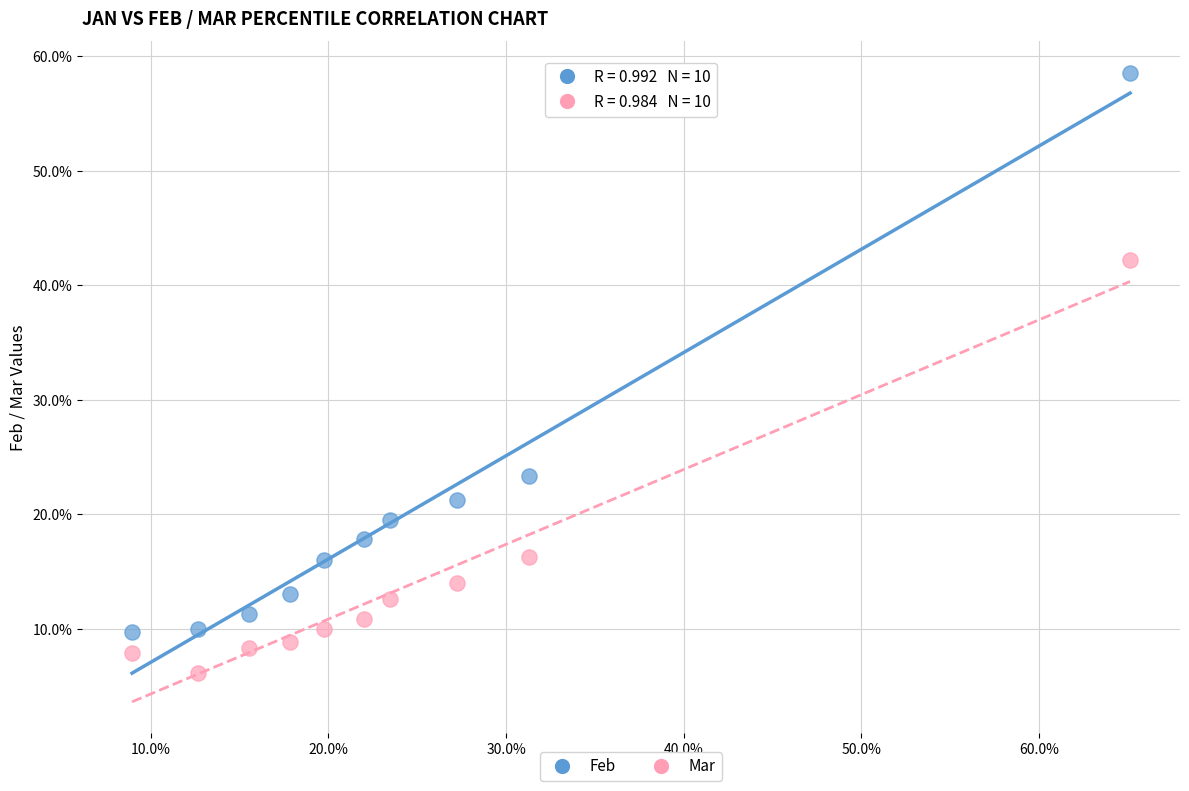

What are all the series names shown in the legend?

Feb, Mar